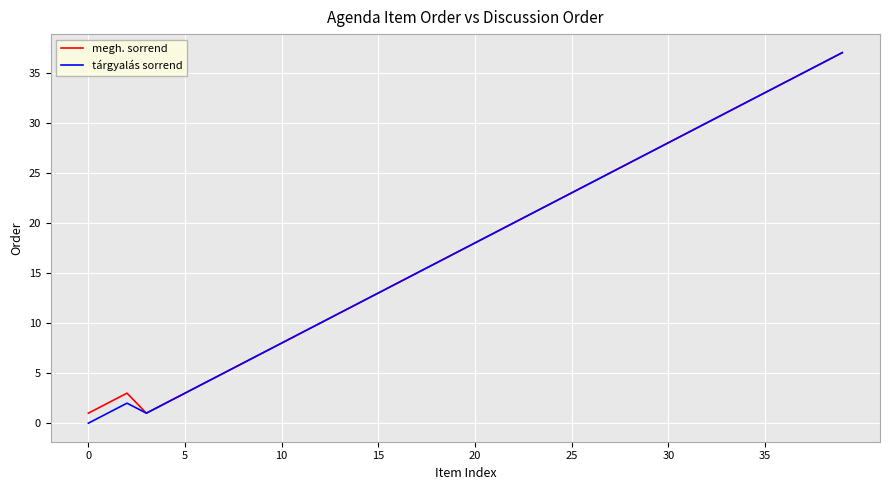

What is the difference between the maximum and minimum values in the megh. sorrend series?

36